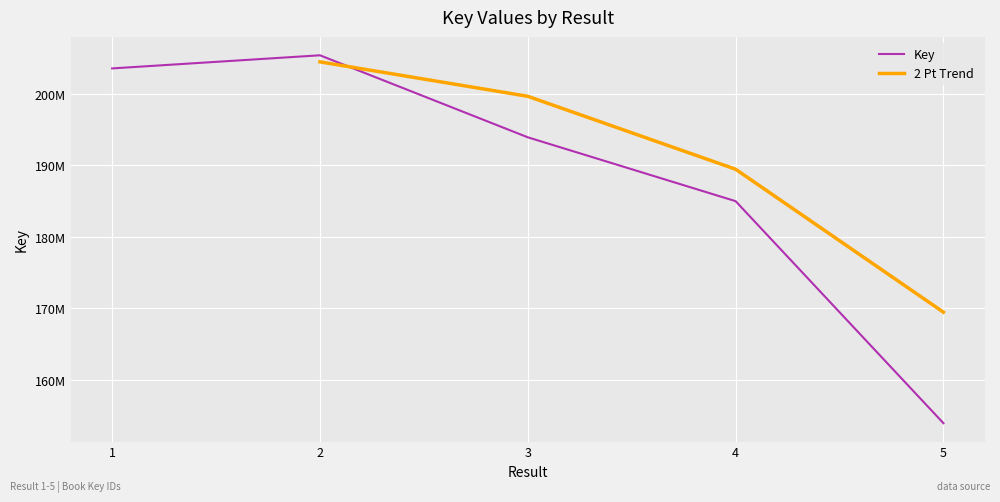

How many values are below 193940824?

2